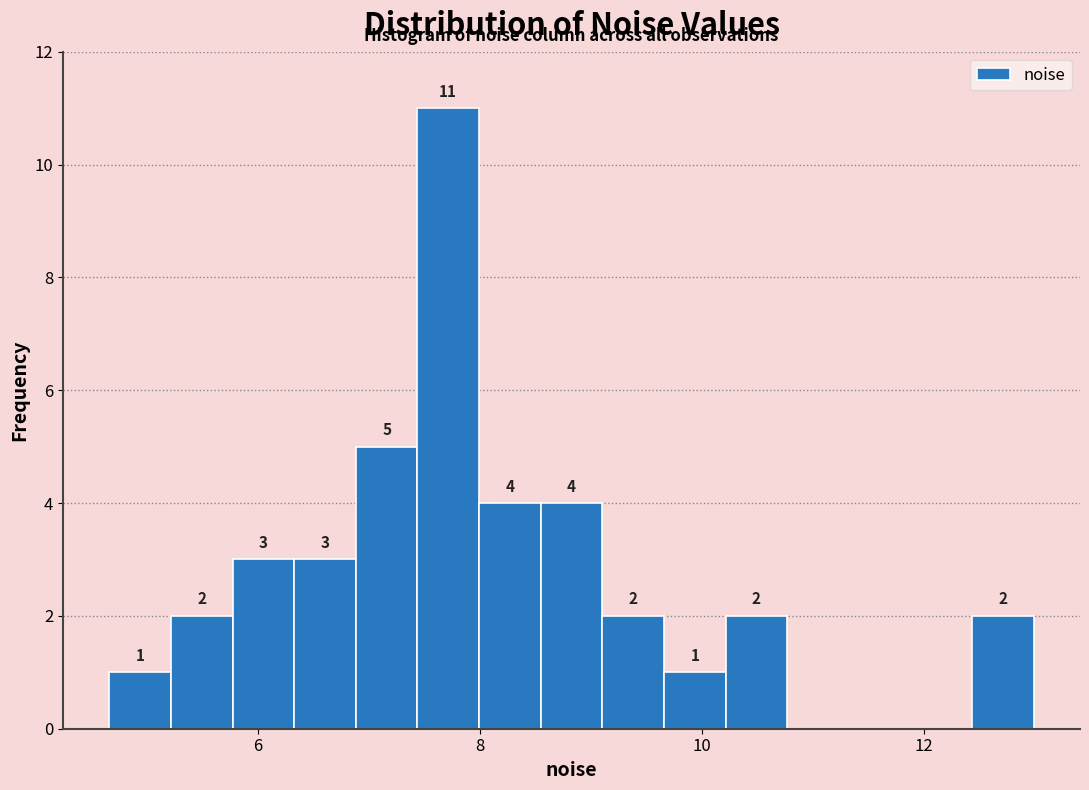

Around what value on the x-axis is the tallest bar? Give the approximate position of its centre, as read against the axis.

7.8